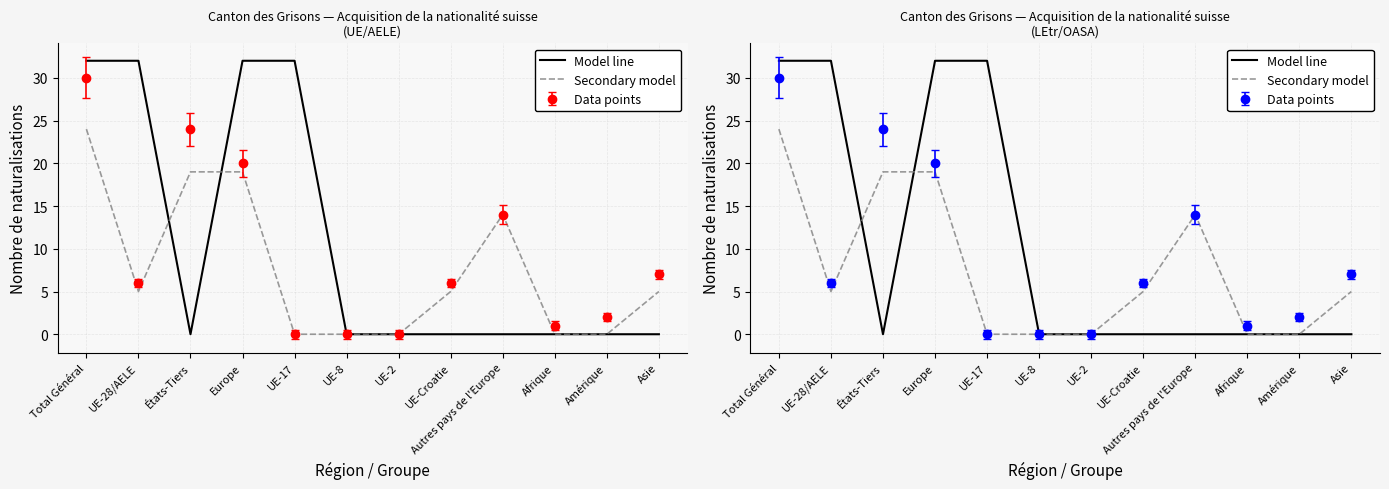

What is the label of the 7th point from the left?

UE-2